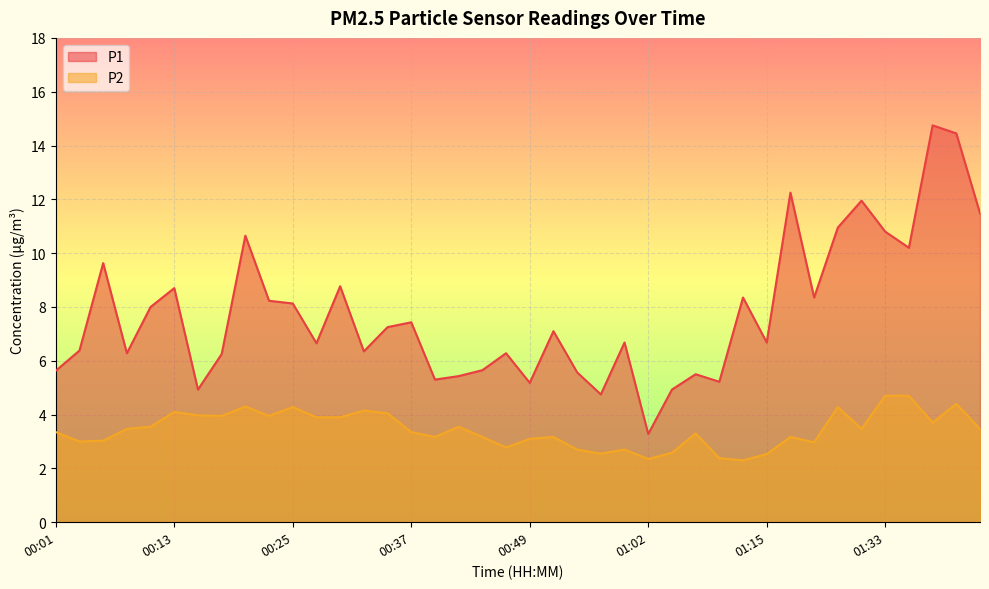

What is the sum of all P2 values?

137.5